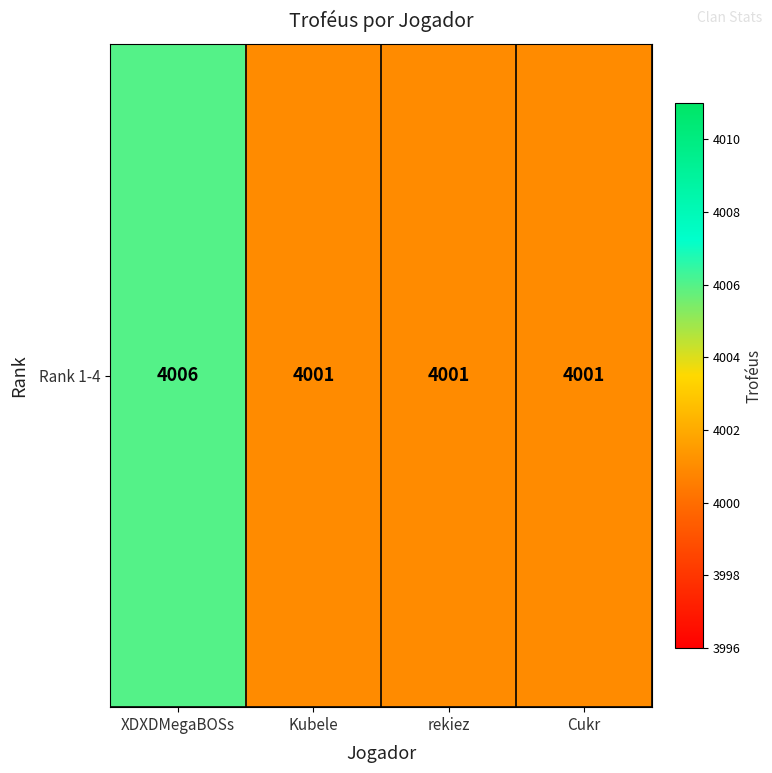

At which label is the value closest to 4003?

Kubele